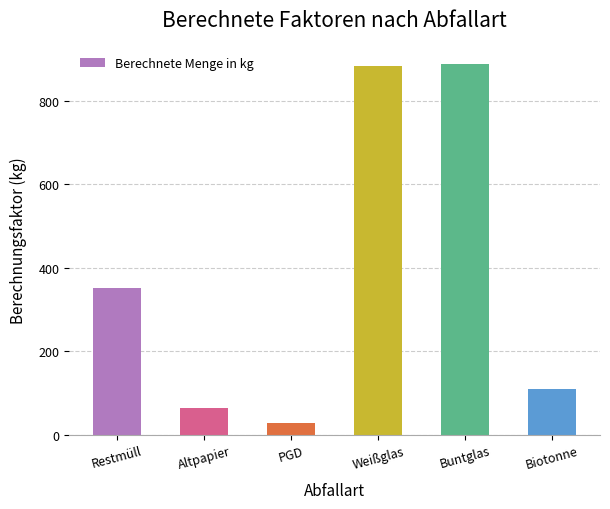

The chart shows a value of 352.0 at Restmüll. True or false?

True